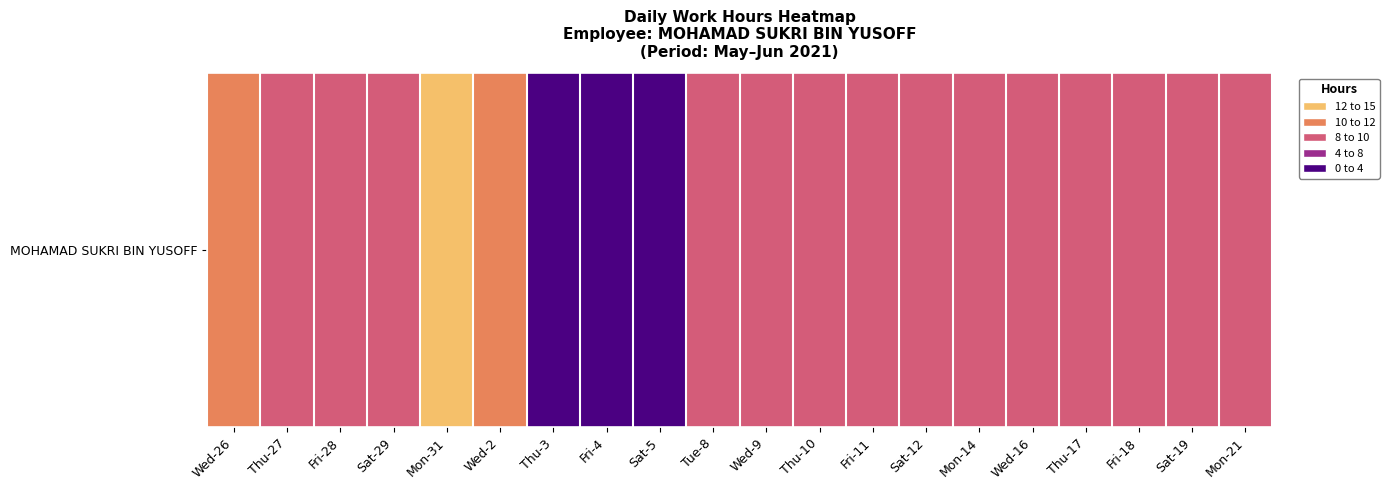

How many series are shown in this chart?

1